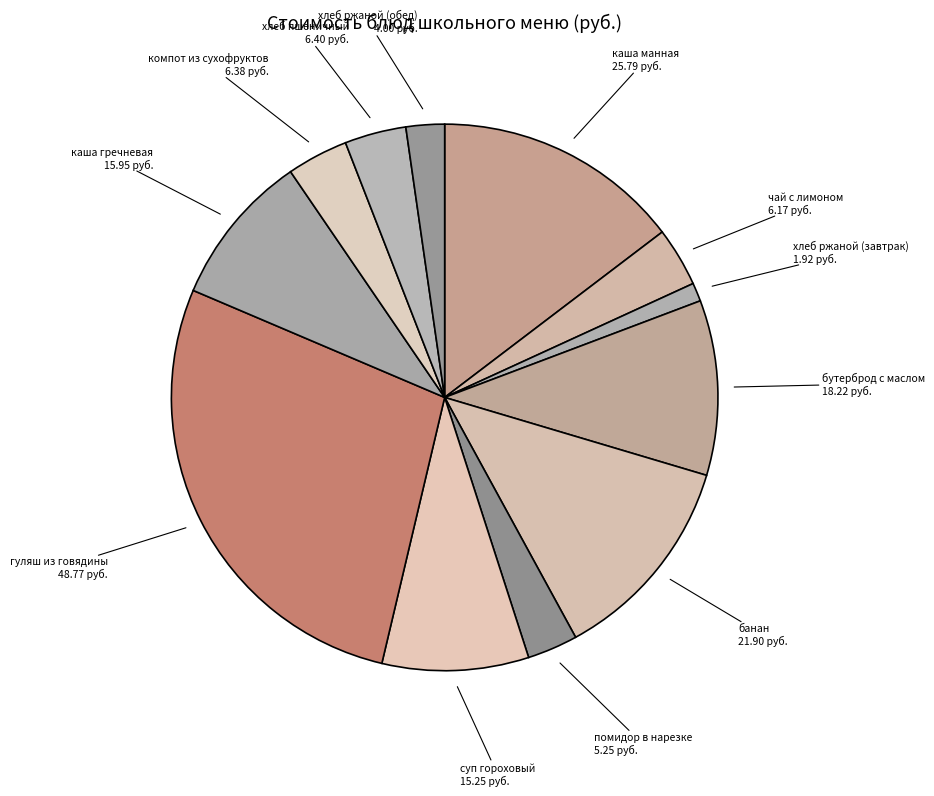

Combined, do помидор в нарезке and чай с лимоном account for over 50%?

No